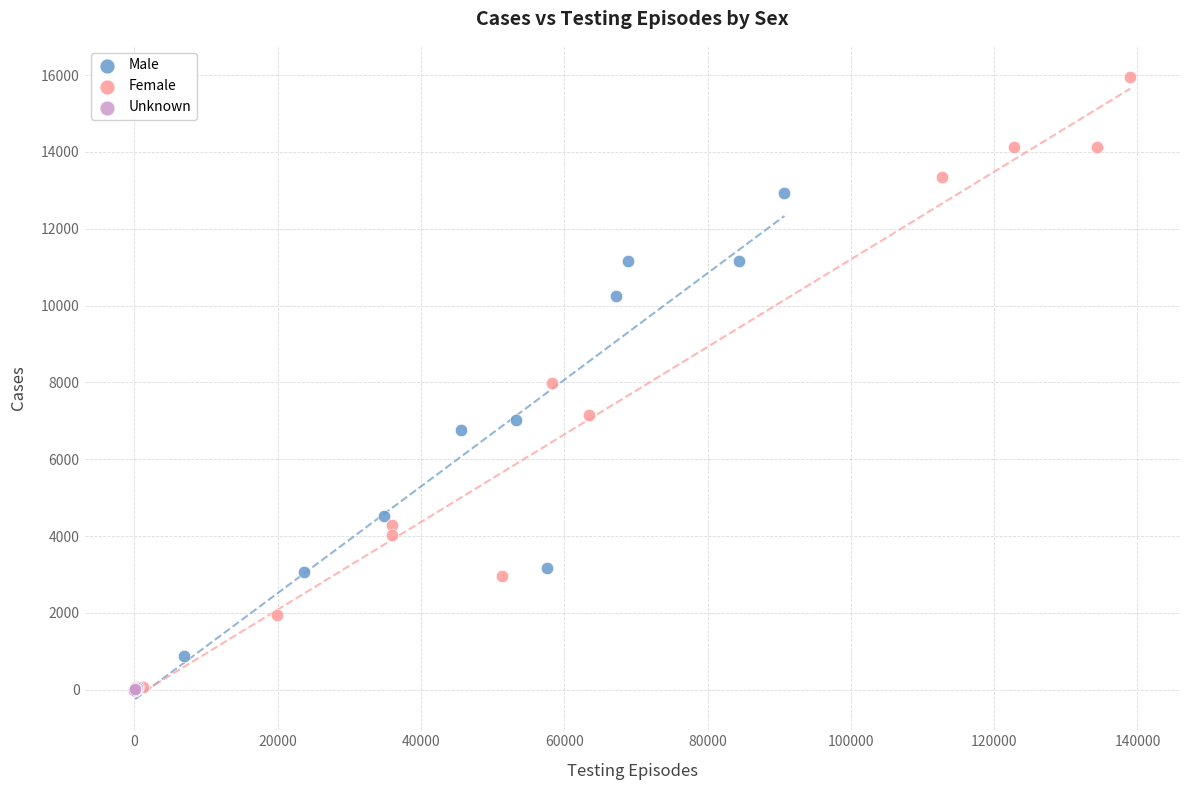

Which series reaches the maximum Y coordinate?

Female